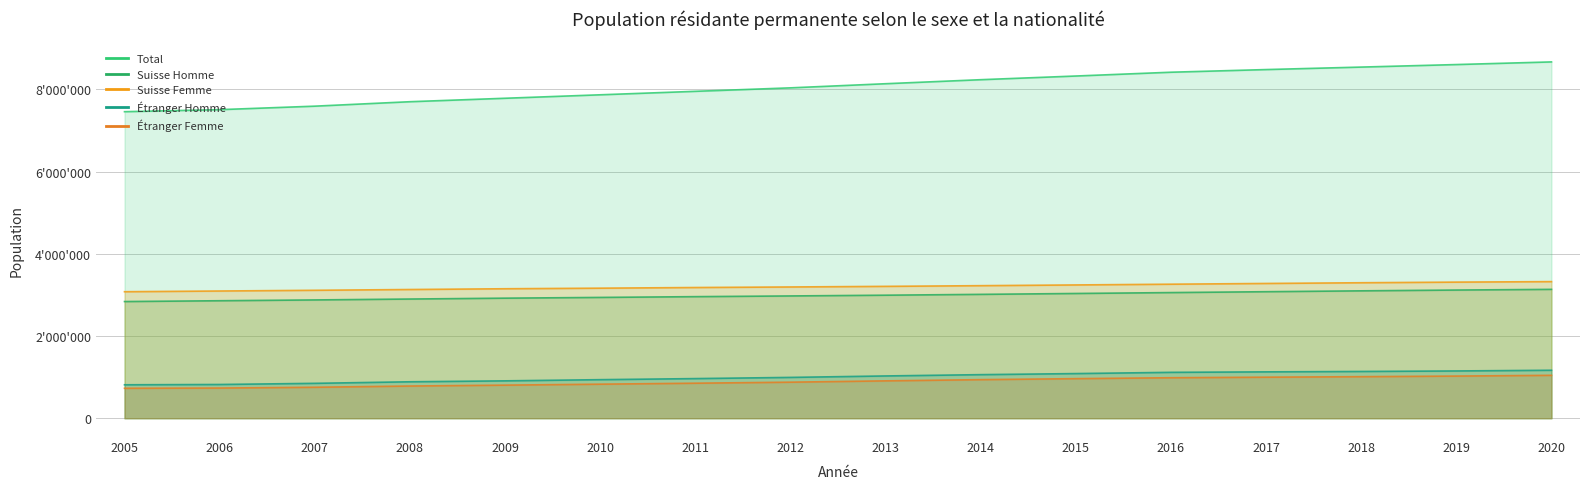

What are all the series names shown in the legend?

Total, Suisse Homme, Suisse Femme, Étranger Homme, Étranger Femme